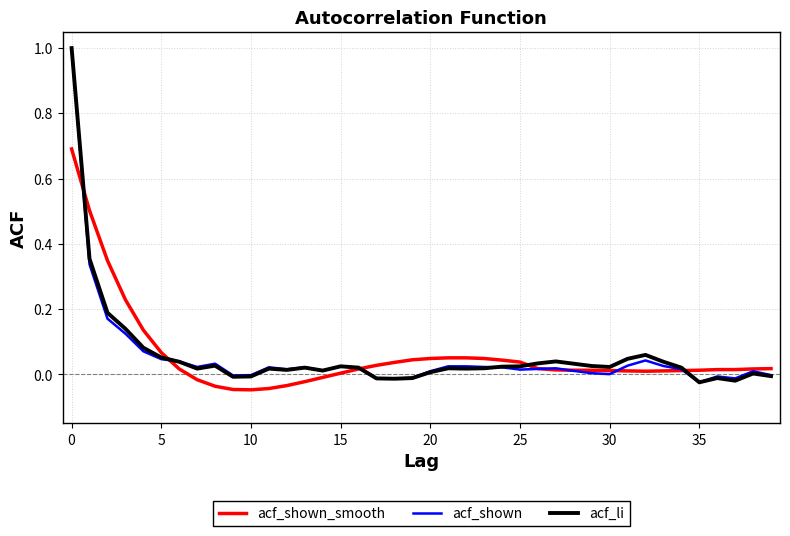

What is the label of the 33rd point from the left?

32